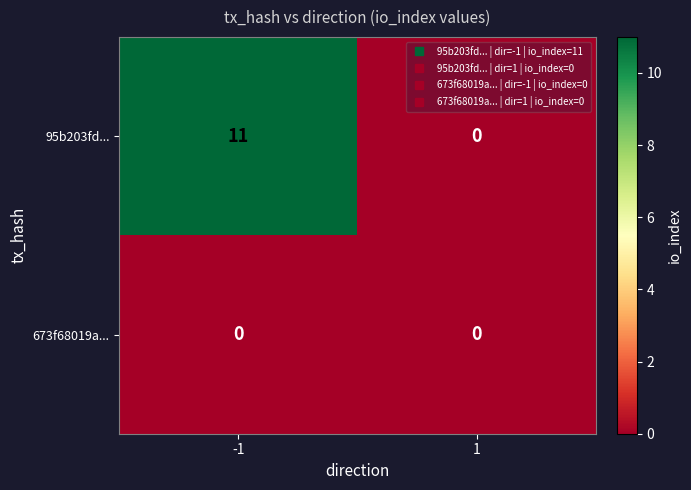

Which series has the largest range (max minus min)?

95b203fd...